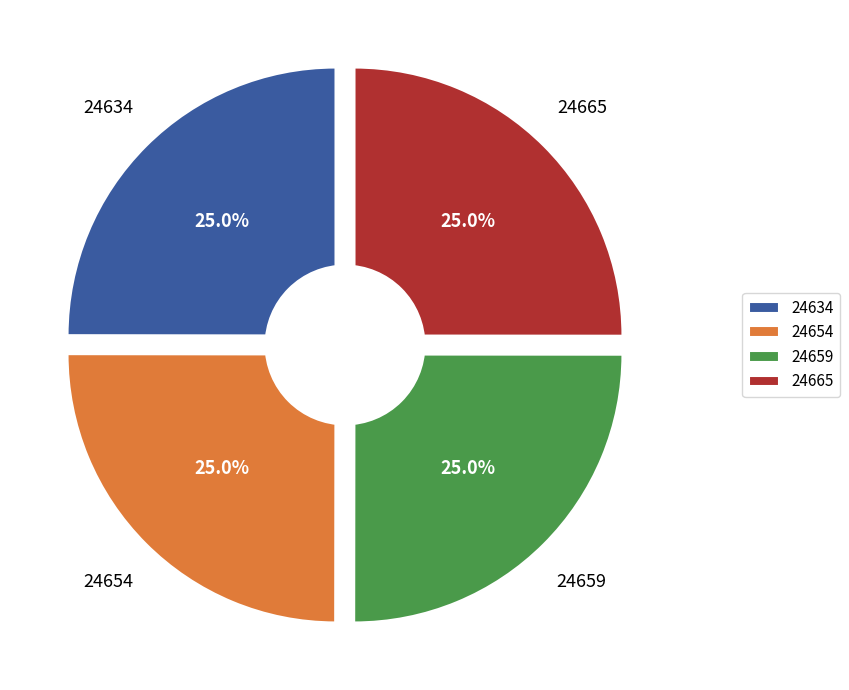

What percentage is the 24665 slice, to the nearest percent?

25%